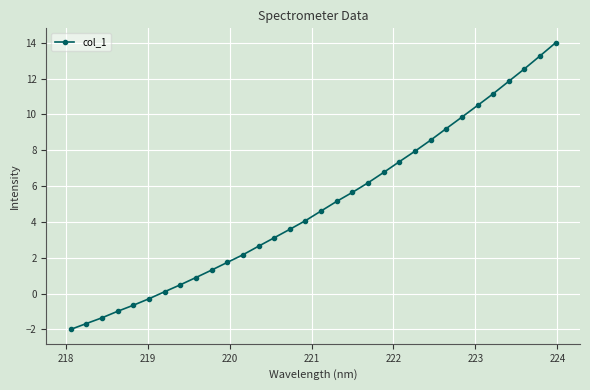

How many data points are less than 4?

15